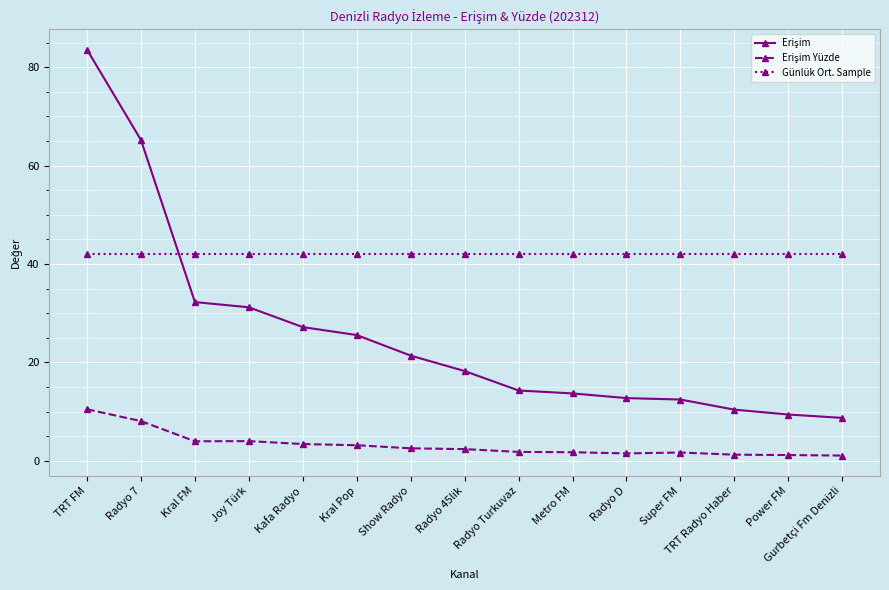

At which category is the sum across all series the highest?

TRT FM